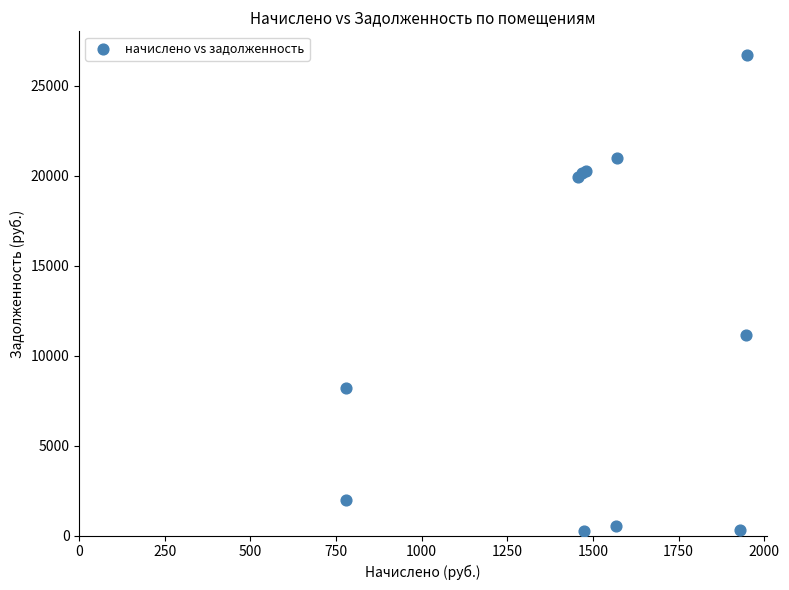

What Y value in the scatter plot is closest to 13472?

11142.9